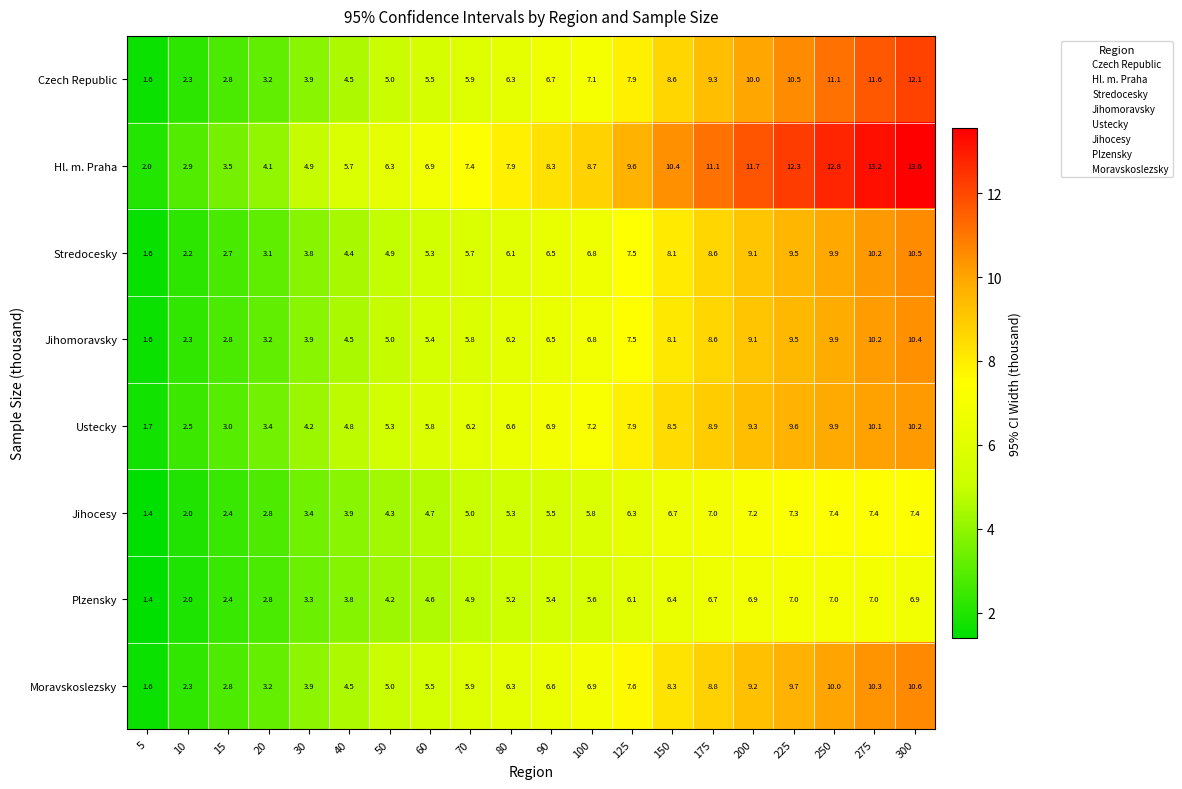

How many values in the Hl. m. Praha series are below 8?

10